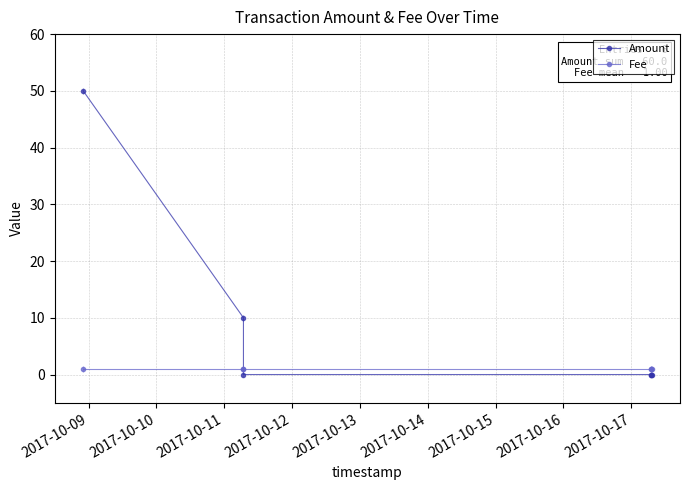

At which category does the chart reach its peak across all series?

2017-10-09